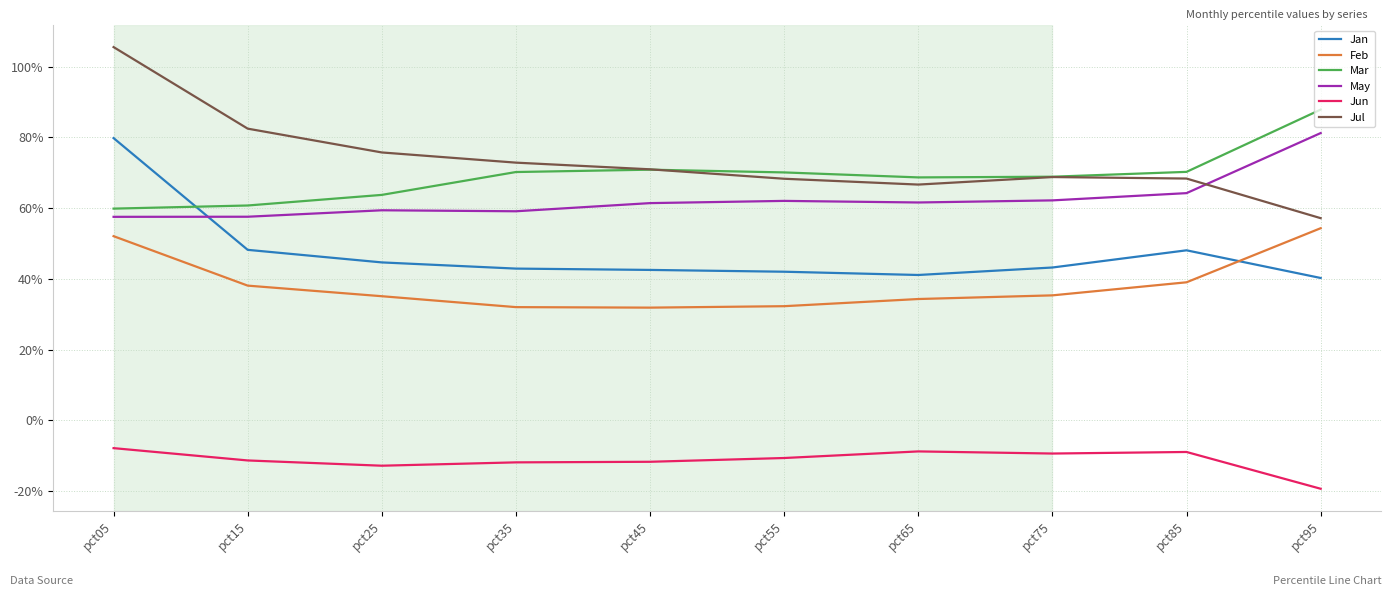

True or false: Mar and Jun intersect in this chart.

False